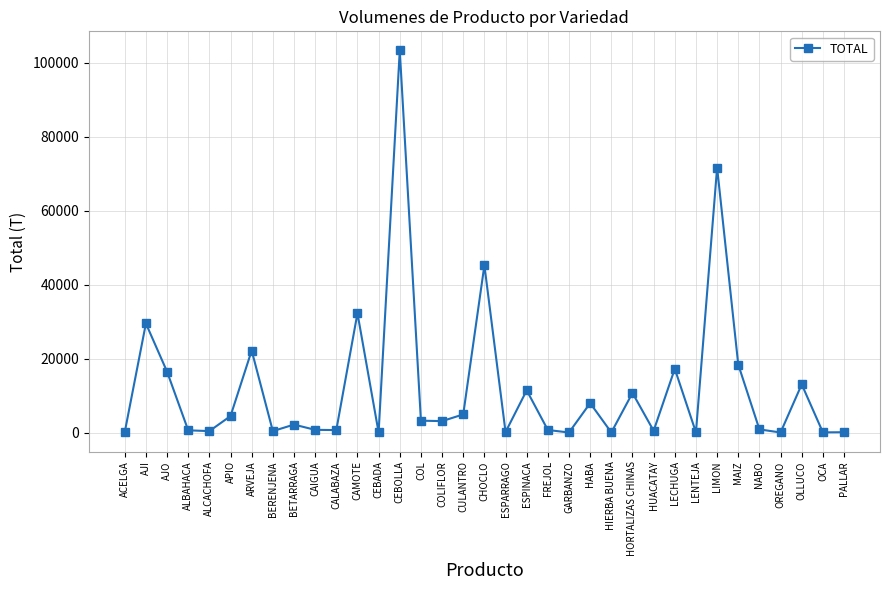

What position from the left is ARVEJA?

7